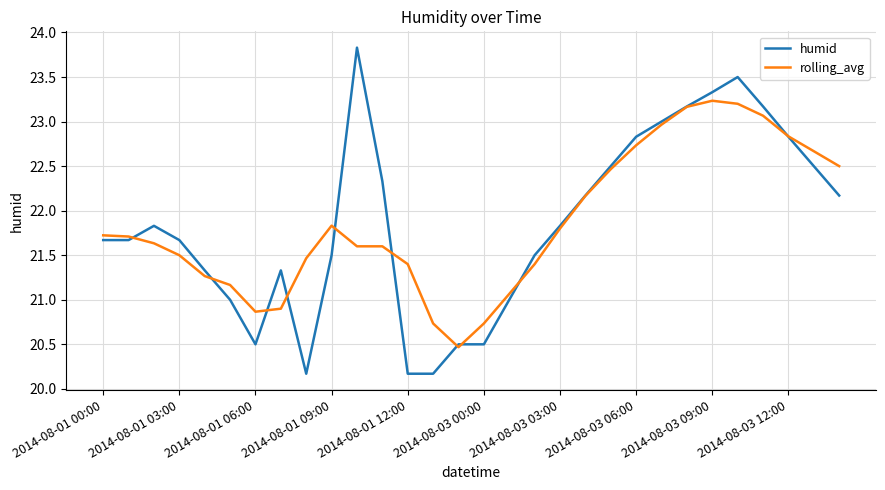

Count the number of categories in the chart.

30